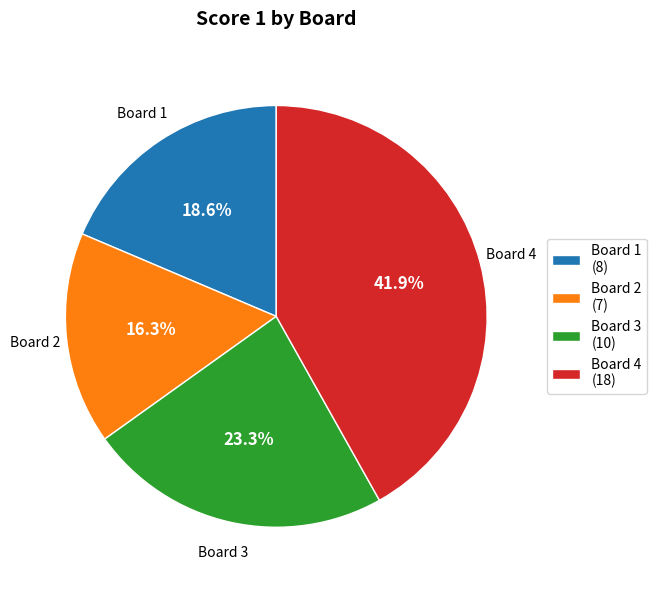

Approximately how many times larger is the value at Board 2 compared to Board 4?

0.4